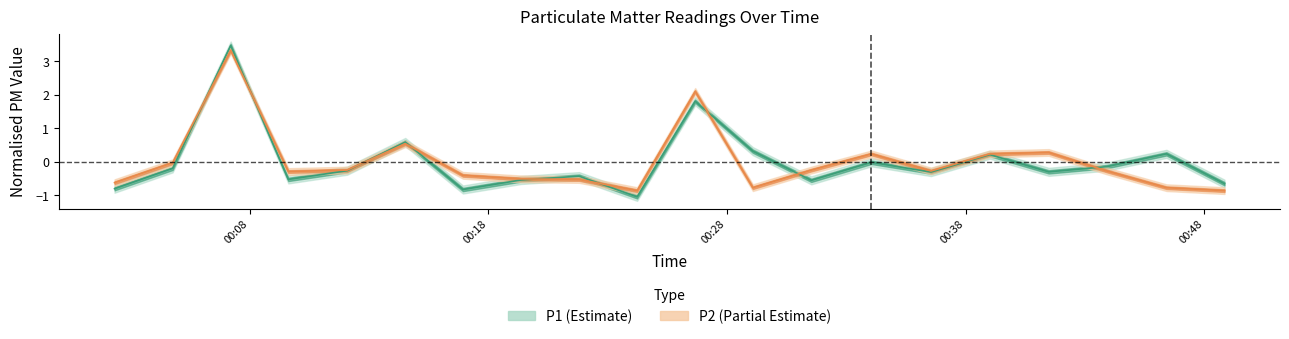

Reading left to right, extract all data points from this chart.

P1: 2023-03-01T00:02:20=-0.8	2023-03-01T00:04:46=-0.2	2023-03-01T00:07:12=3.5	2023-03-01T00:09:37=-0.5	2023-03-01T00:12:05=-0.3	2023-03-01T00:14:31=0.6	2023-03-01T00:16:56=-0.8	2023-03-01T00:19:22=-0.5	2023-03-01T00:21:48=-0.4	2023-03-01T00:24:14=-1.0	2023-03-01T00:26:40=1.8	2023-03-01T00:29:05=0.3	2023-03-01T00:31:32=-0.6	2023-03-01T00:34:03=-0.0	2023-03-01T00:36:33=-0.3	2023-03-01T00:39:01=0.2	2023-03-01T00:41:29=-0.3	2023-03-01T00:43:55=-0.1	2023-03-01T00:46:25=0.2	2023-03-01T00:48:51=-0.7
P2: 2023-03-01T00:02:20=-0.6	2023-03-01T00:04:46=-0.0	2023-03-01T00:07:12=3.3	2023-03-01T00:09:37=-0.3	2023-03-01T00:12:05=-0.2	2023-03-01T00:14:31=0.5	2023-03-01T00:16:56=-0.4	2023-03-01T00:19:22=-0.5	2023-03-01T00:21:48=-0.5	2023-03-01T00:24:14=-0.9	2023-03-01T00:26:40=2.1	2023-03-01T00:29:05=-0.8	2023-03-01T00:31:32=-0.2	2023-03-01T00:34:03=0.2	2023-03-01T00:36:33=-0.3	2023-03-01T00:39:01=0.2	2023-03-01T00:41:29=0.3	2023-03-01T00:43:55=-0.3	2023-03-01T00:46:25=-0.8	2023-03-01T00:48:51=-0.9